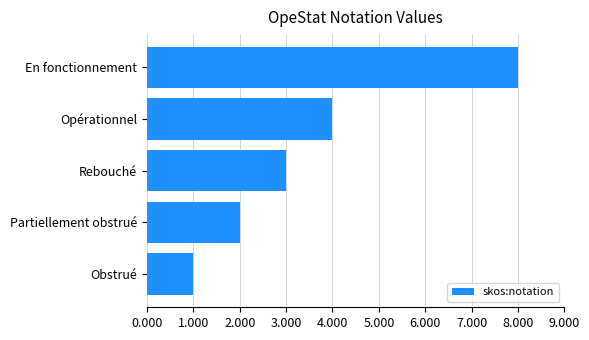

List the labels in order of value, smallest first.

Obstrué, Partiellement obstrué, Rebouché, Opérationnel, En fonctionnement